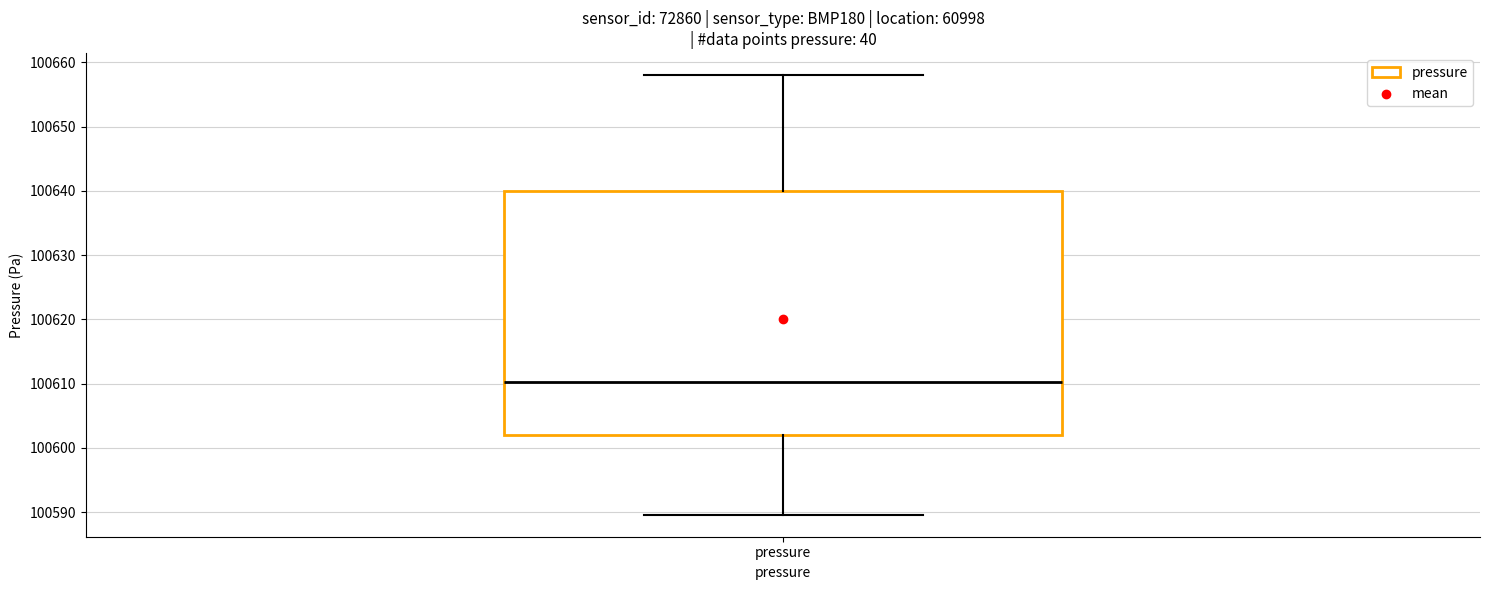

Read this box plot against the y-axis: the position of the median line, the range covered by the box, and the ends of both whiskers. The values are not printed on the chart, so give them approximately, as read against the axis.

median 100610, box 100602 to 100640, whiskers 100590 to 100658